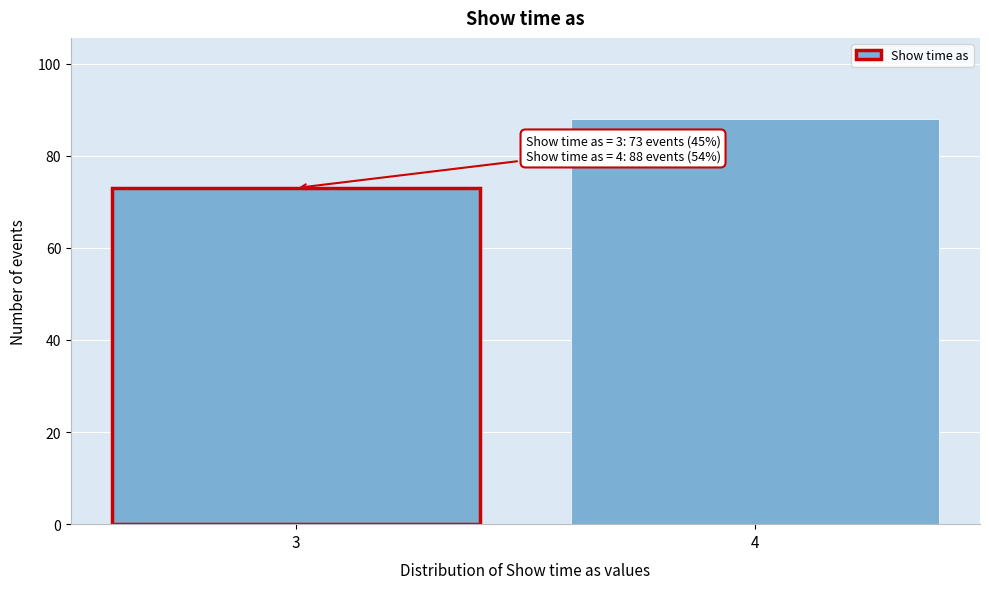

Reading right to left, transcribe all the data shown in this chart.

4=88	3=73